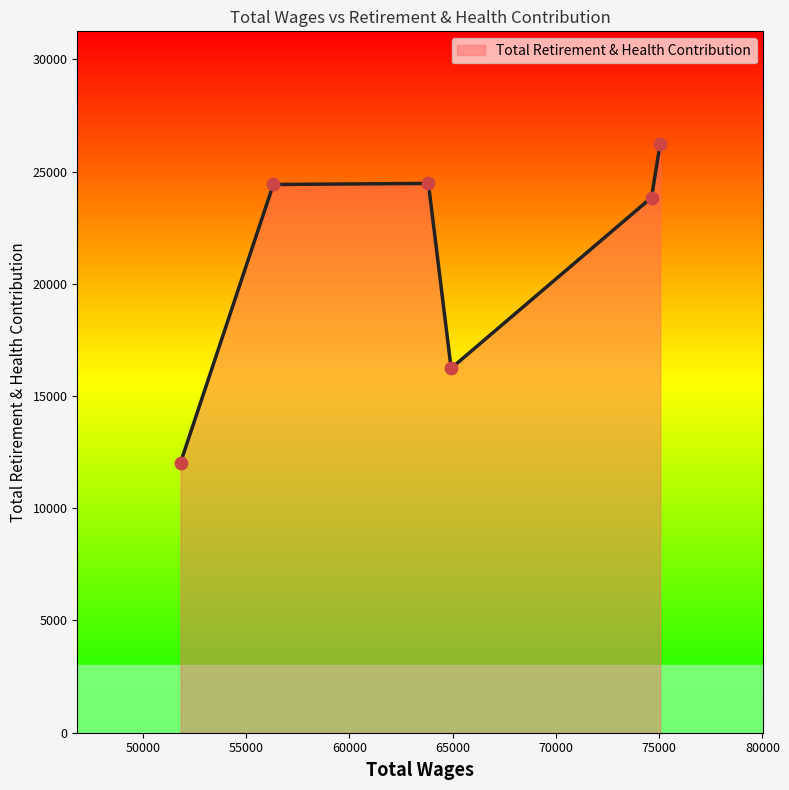

What is the sum of all values?

127254